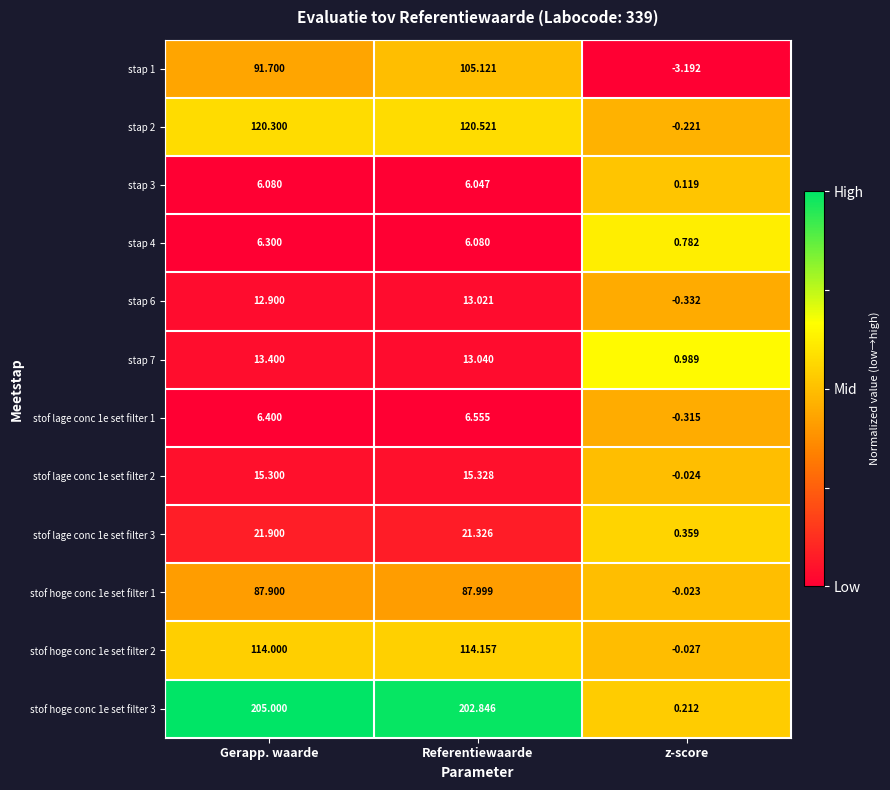

What is the maximum value shown in the chart?

205.0